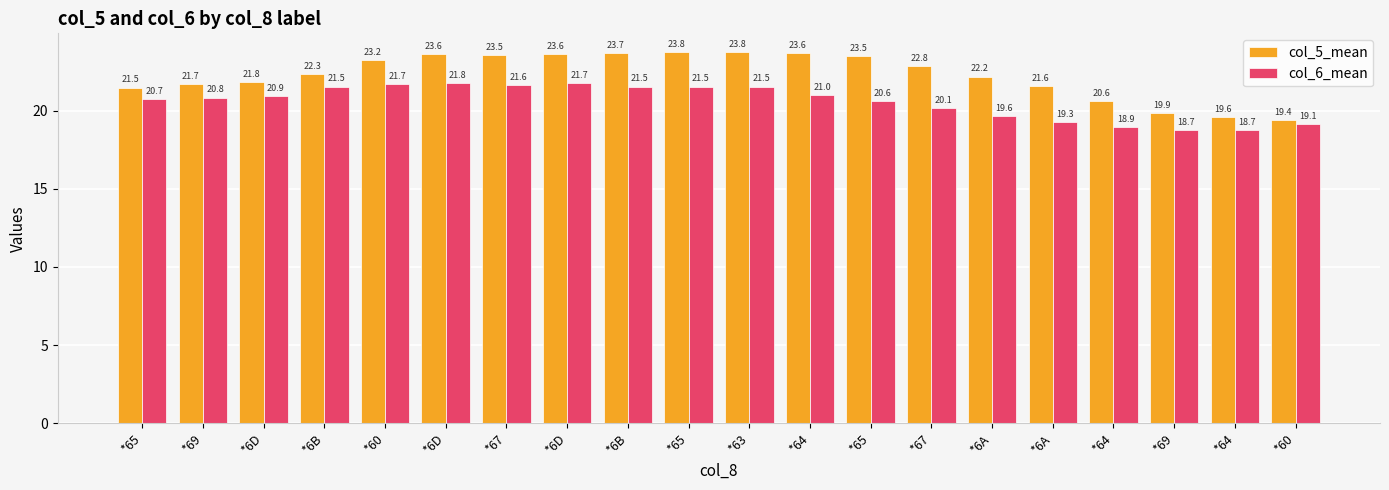

True or false: col_6_mean has a value of 20.8 at *69.

True